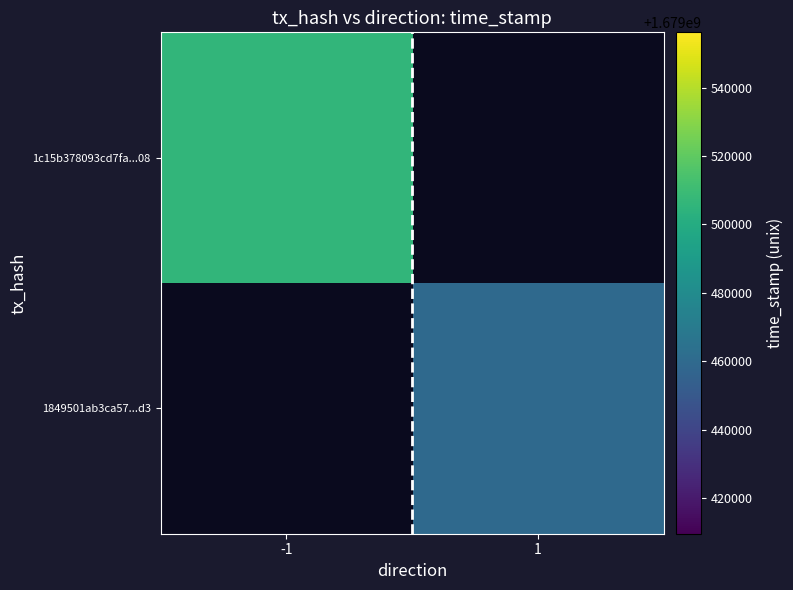

What is the minimum value for 1c15b378093cd7fa...08?

1679506111.0